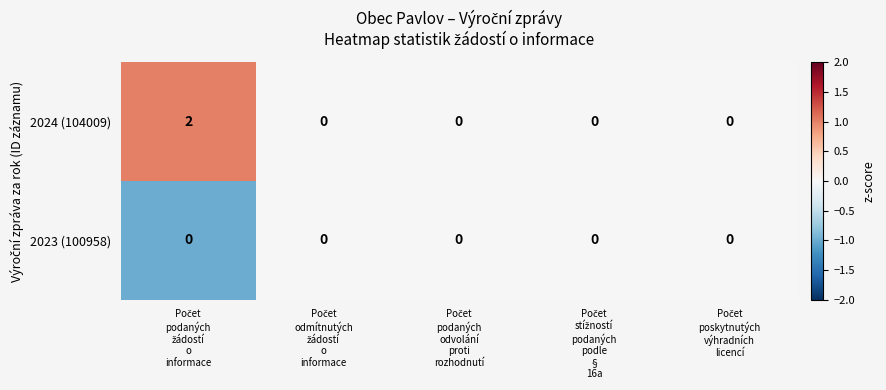

Which series has the largest total across all categories?

2024 (104009)